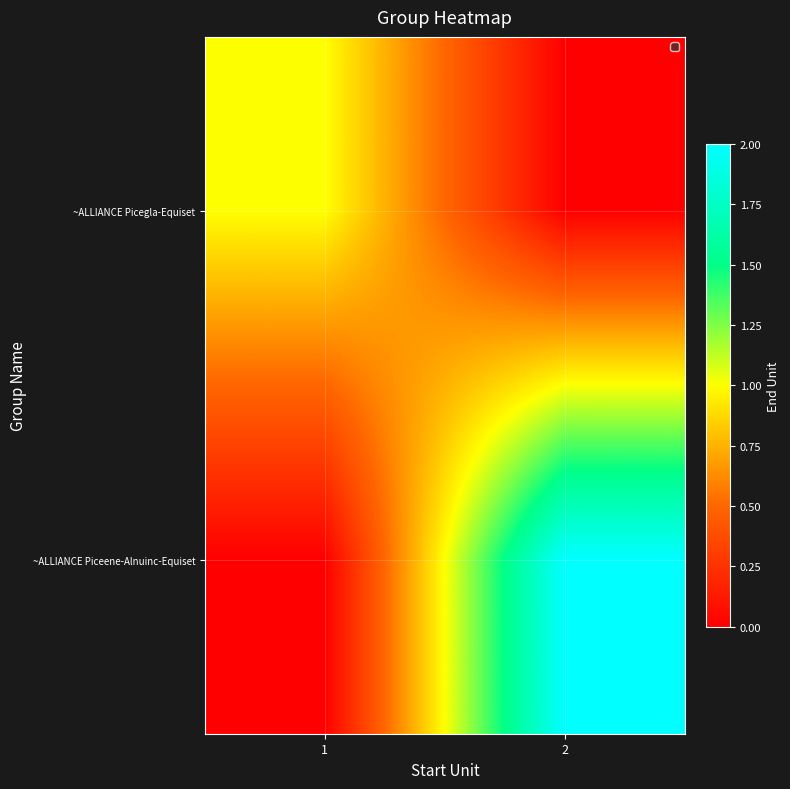

How many categories are shown in the chart?

2